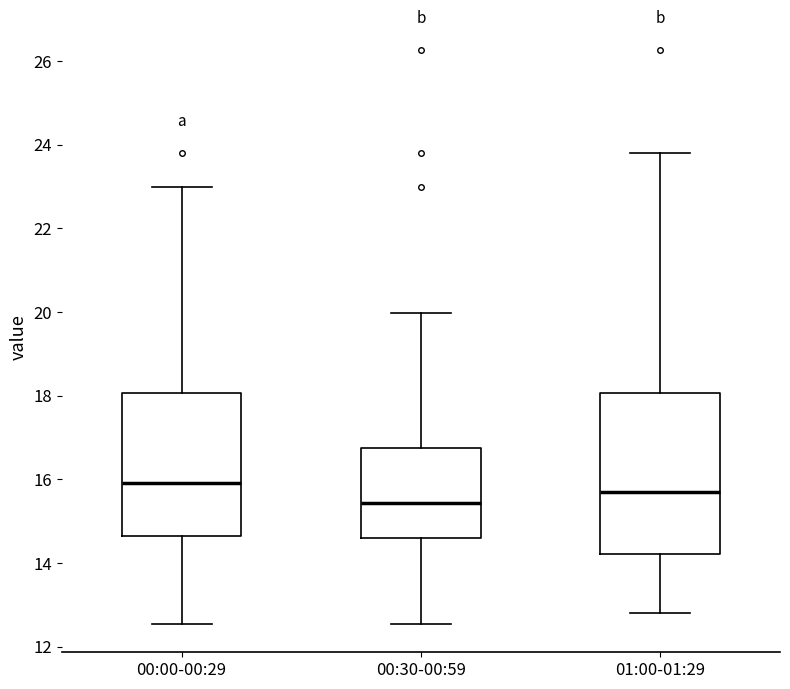

Where does the median line of the box for 00:30-00:59 sit on the y-axis? The values are not printed on the chart, so give them approximately, as read against the axis.

15.4